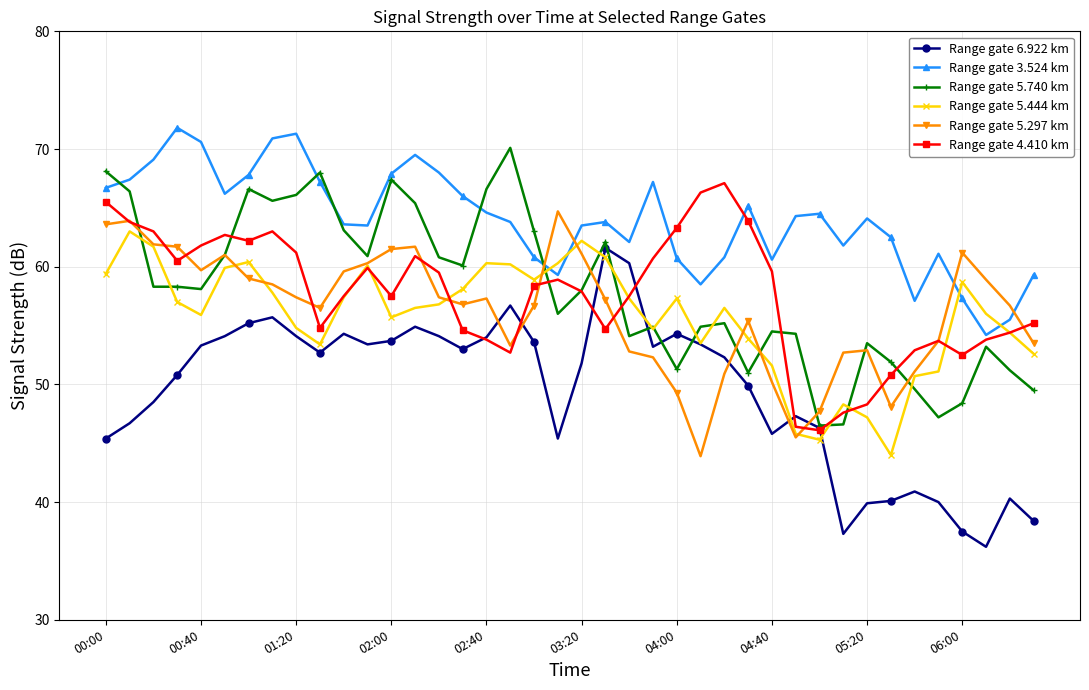

True or false: Range gate 5.444 km has more than 0 interior local peaks.

True